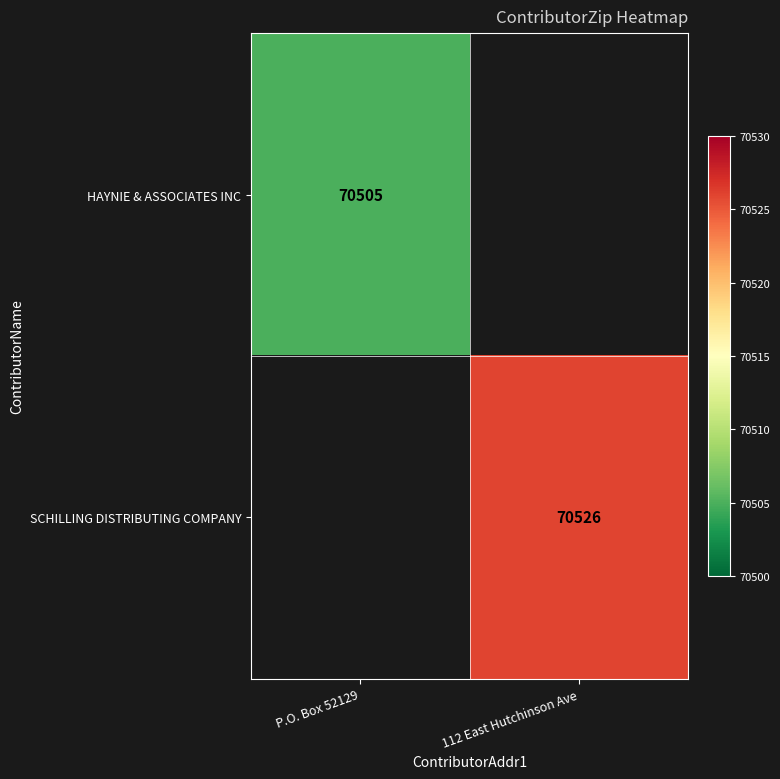

Is the value of SCHILLING DISTRIBUTING COMPANY at 112 East Hutchinson Ave greater than the value of HAYNIE & ASSOCIATES INC at P.O. Box 52129?

Yes